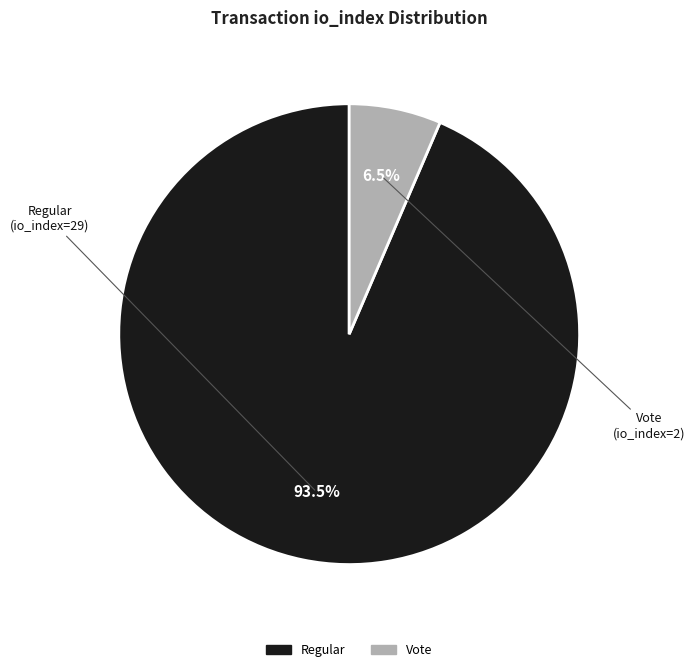

Is there any slice that represents more than half of the pie?

Yes